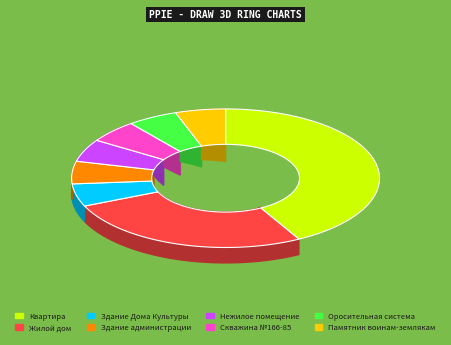

How much of the chart is everything except Памятник воинам-землякам?

94.7%